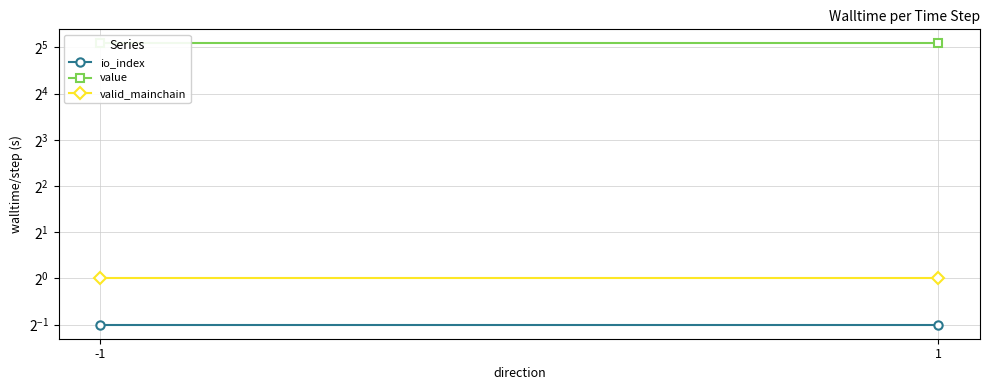

What is the sum of the valid_mainchain values at 1 and -1?

2.0